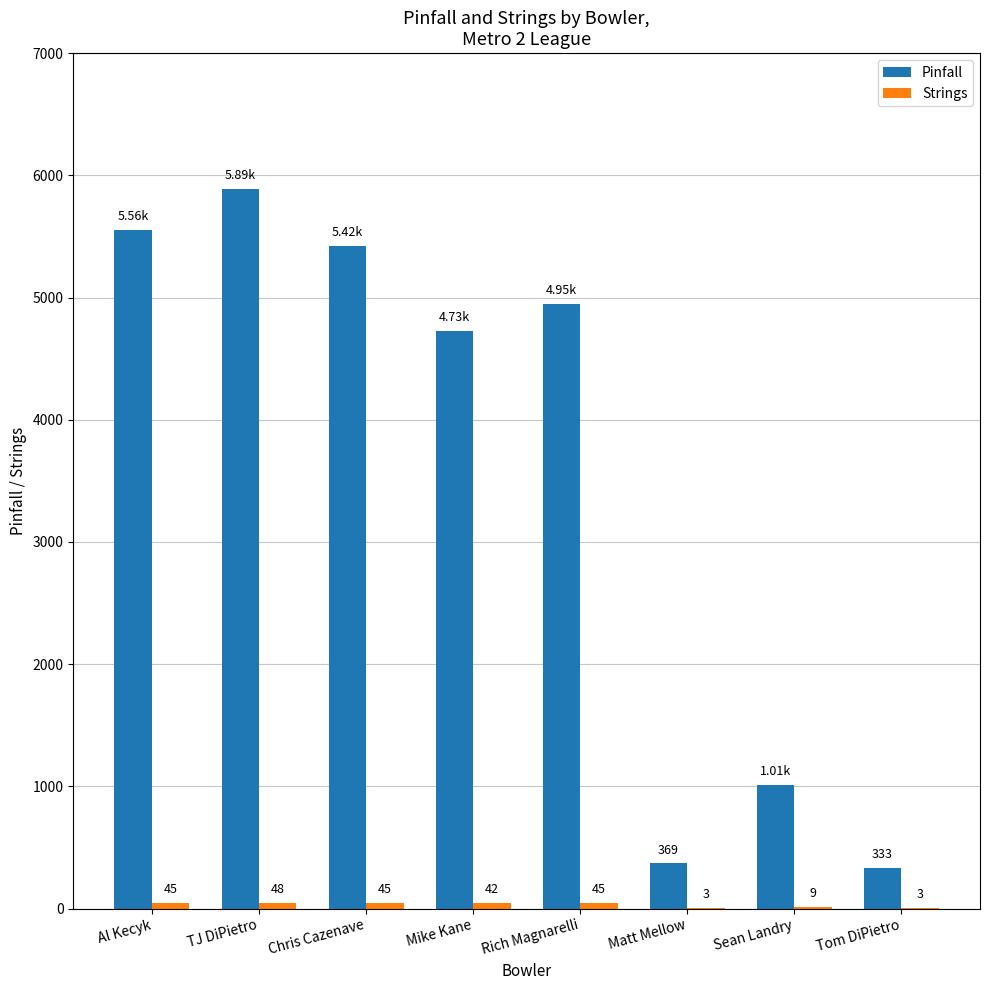

What is the total value across all series at Chris Cazenave?

5468